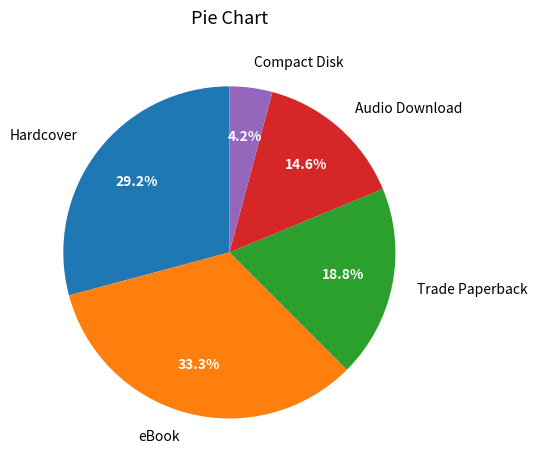

What percentage is the Audio Download slice, to the nearest percent?

15%